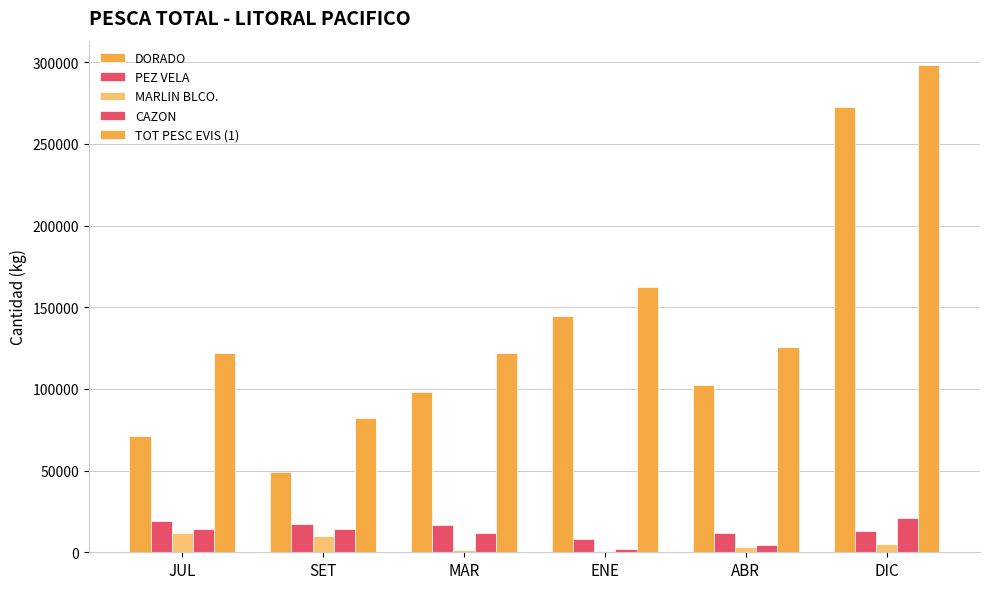

Which series has the largest total across all categories?

TOT PESC EVIS (1)